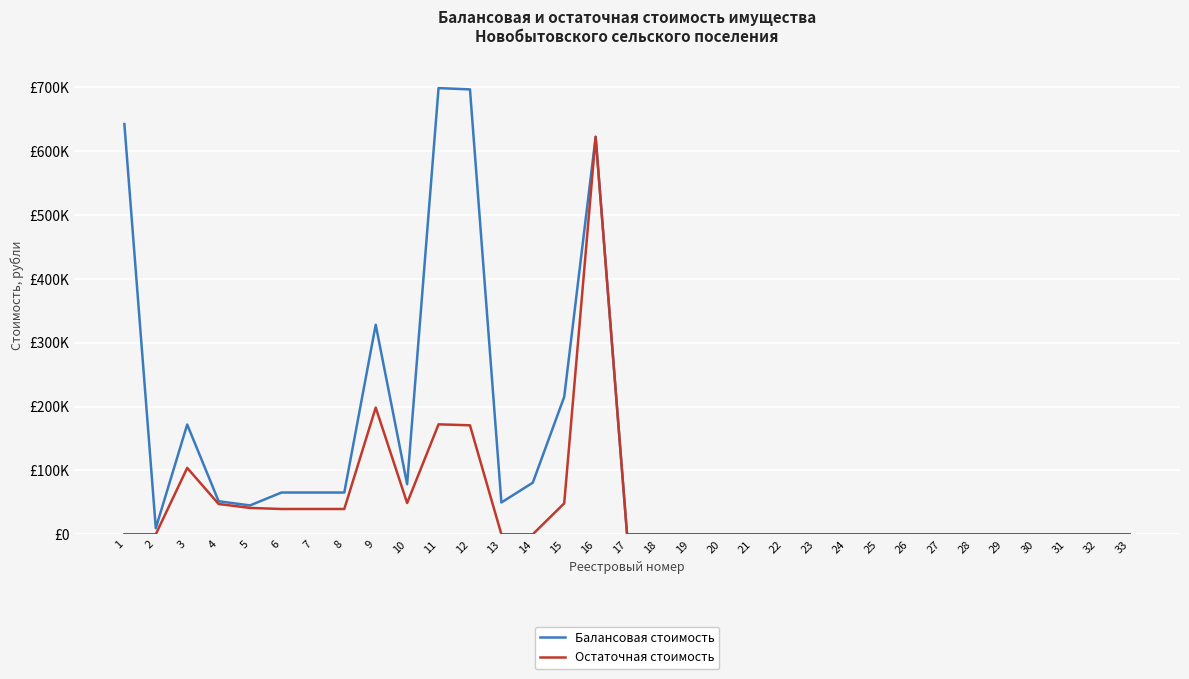

Is this an area chart (filled region under the line)?

No